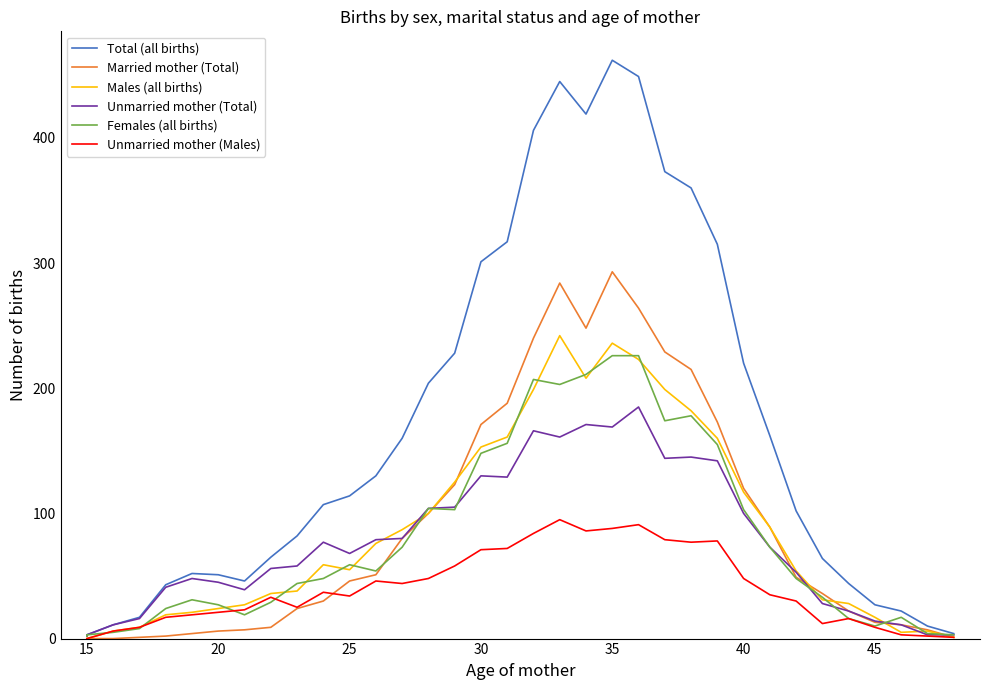

How many values in the Married mother (Total) series exceed 46?

17